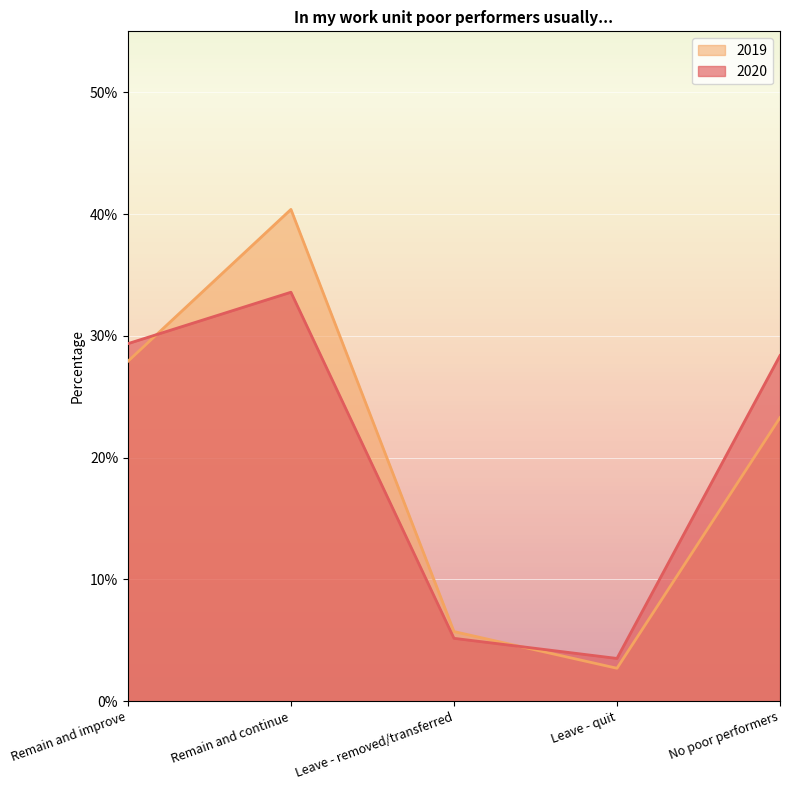

What are all the series names shown in the legend?

2019, 2020